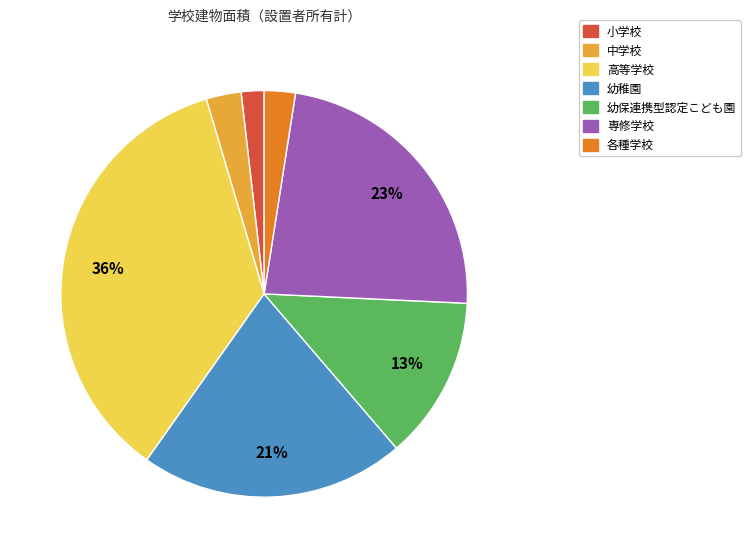

Which has a higher value, 高等学校 or 中学校?

高等学校